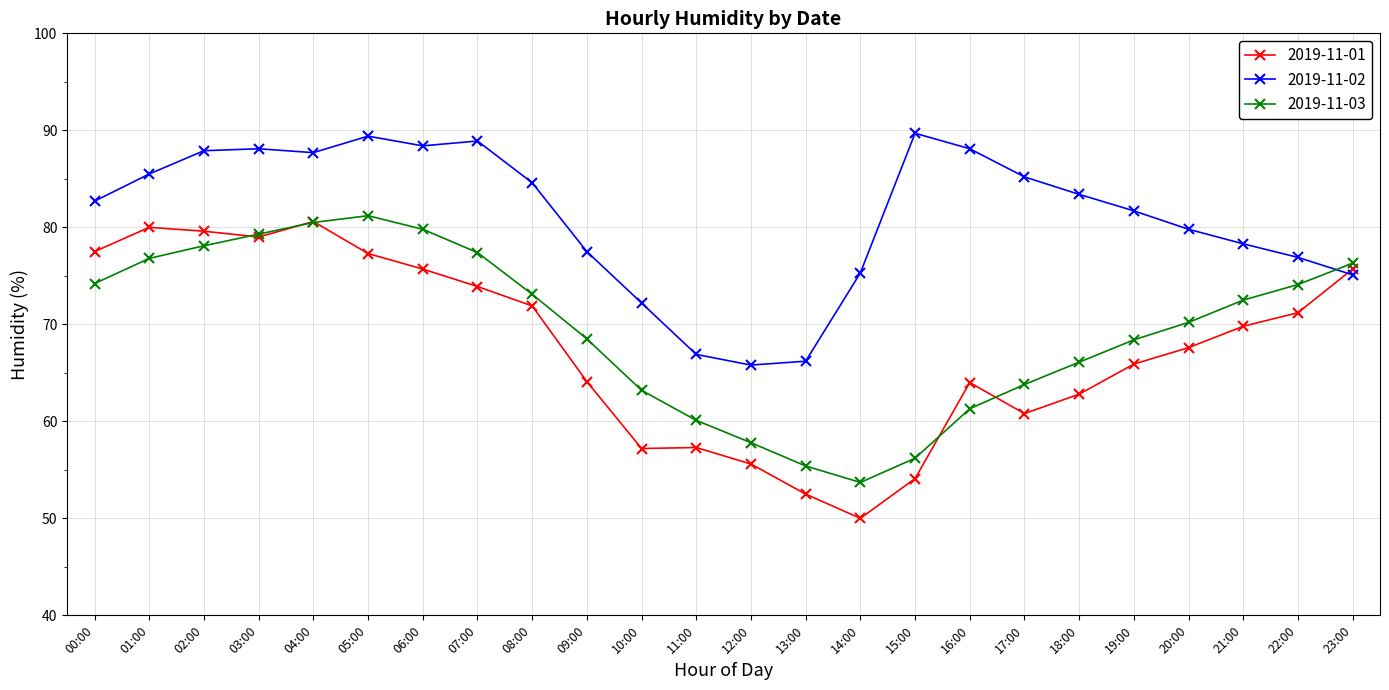

What position from the right is 11:00?

13